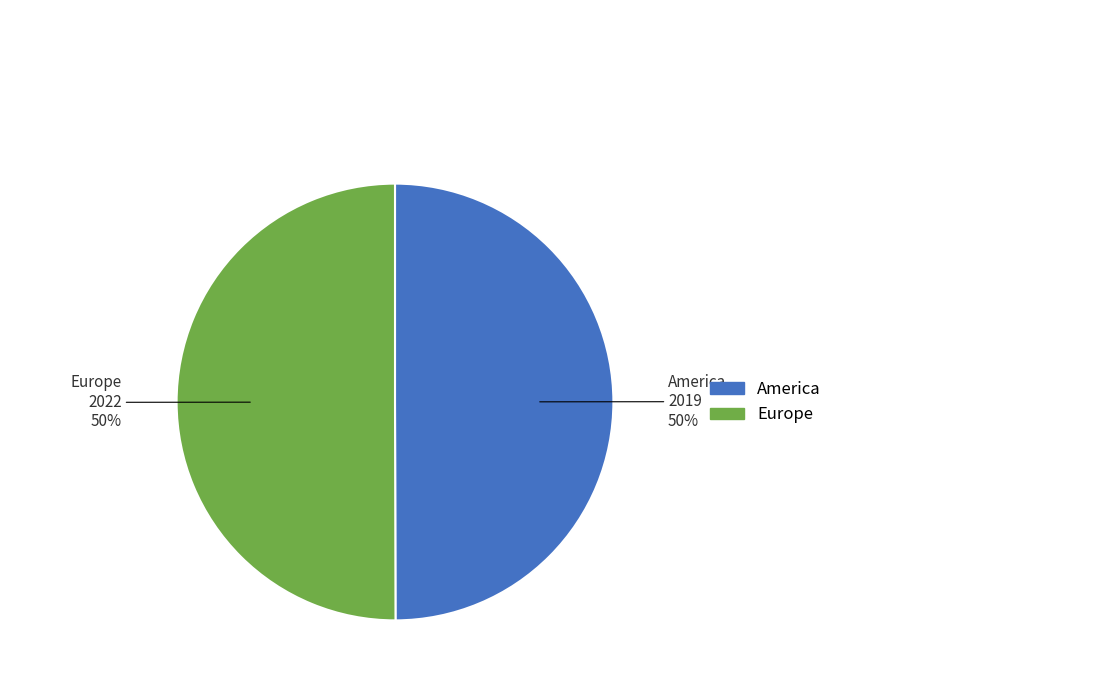

What is the ratio of the value at Europe to the value at America?

1.0